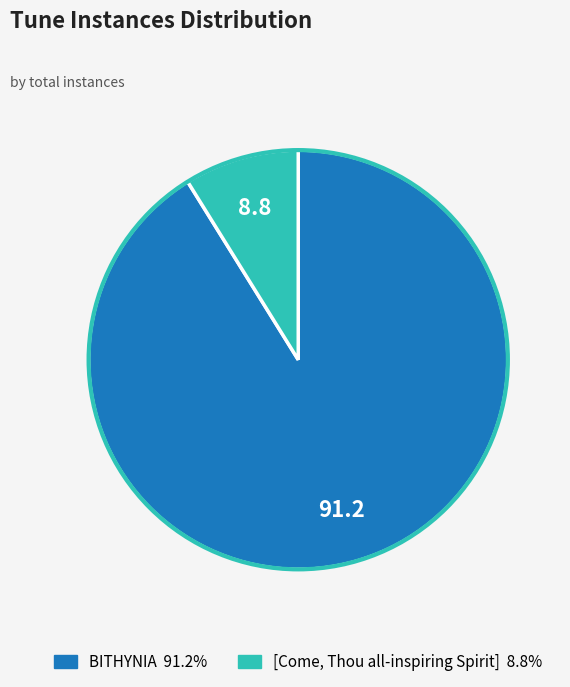

Is it true that [Come, Thou all-inspiring Spirit] is 3% of the pie?

False